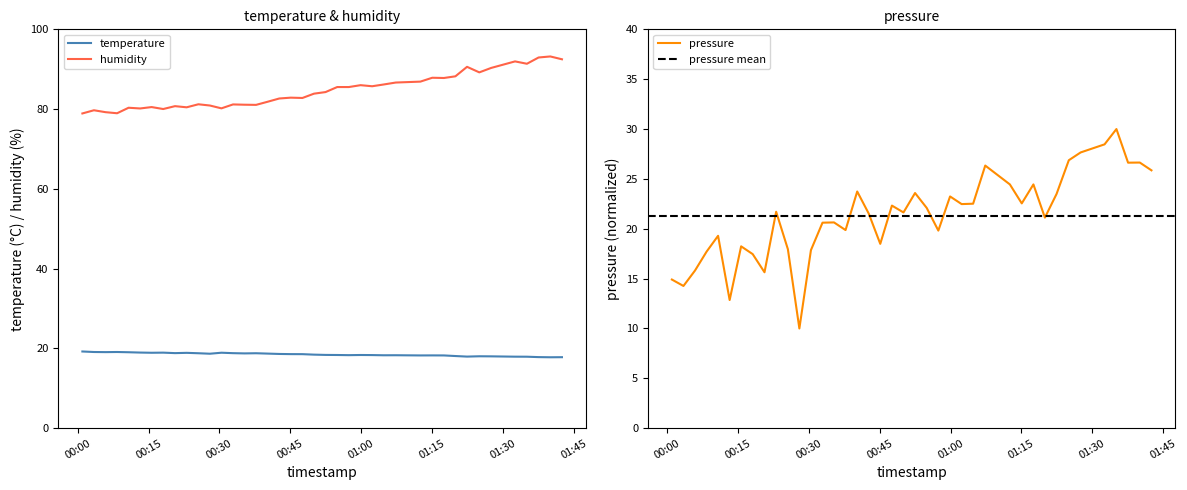

What is the lowest value of the humidity series?

78.9